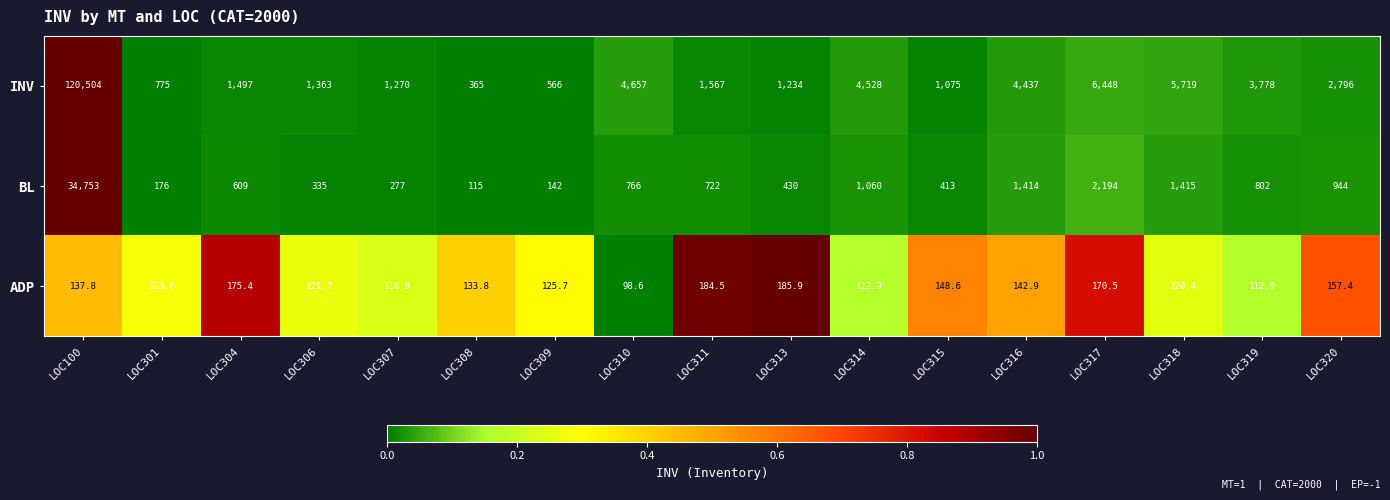

Rank the series by their average value, from highest to lowest.

INV, BL, ADP